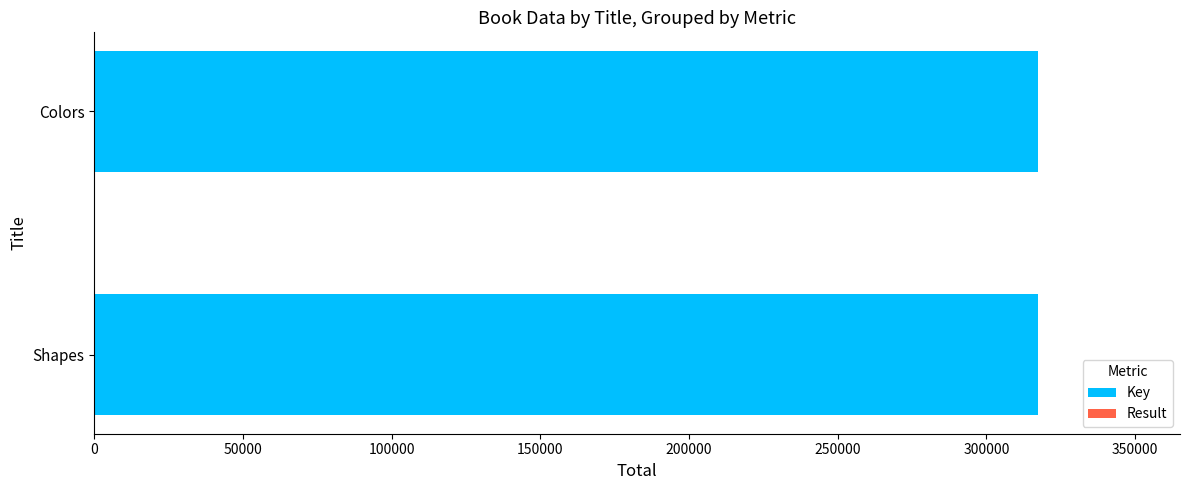

The value of Key at Shapes is 454918. True or false?

False